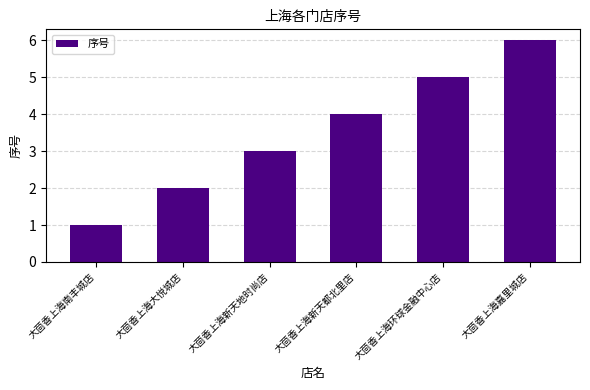

Is it true that the value at 大茴香上海南丰城店 is 1?

True